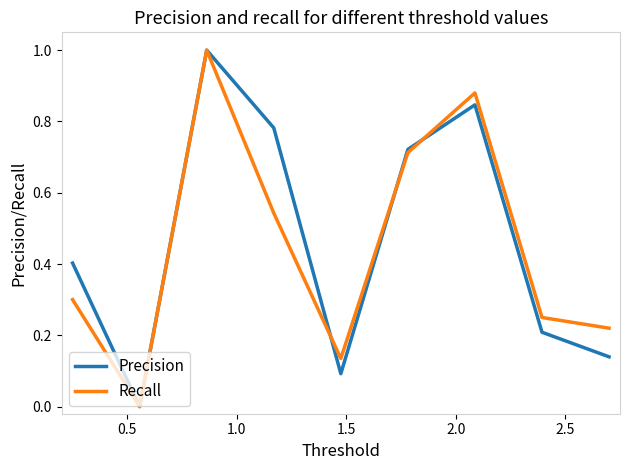

What is the maximum value shown in the chart?

1.0